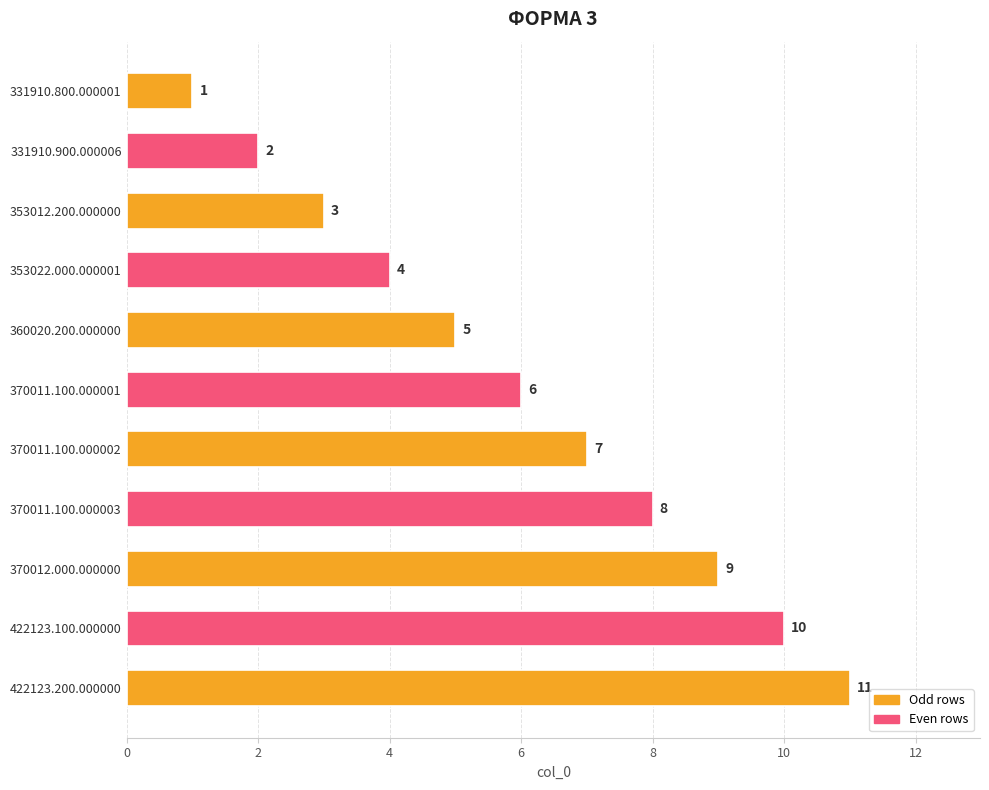

What is the minimum value shown in the chart?

1